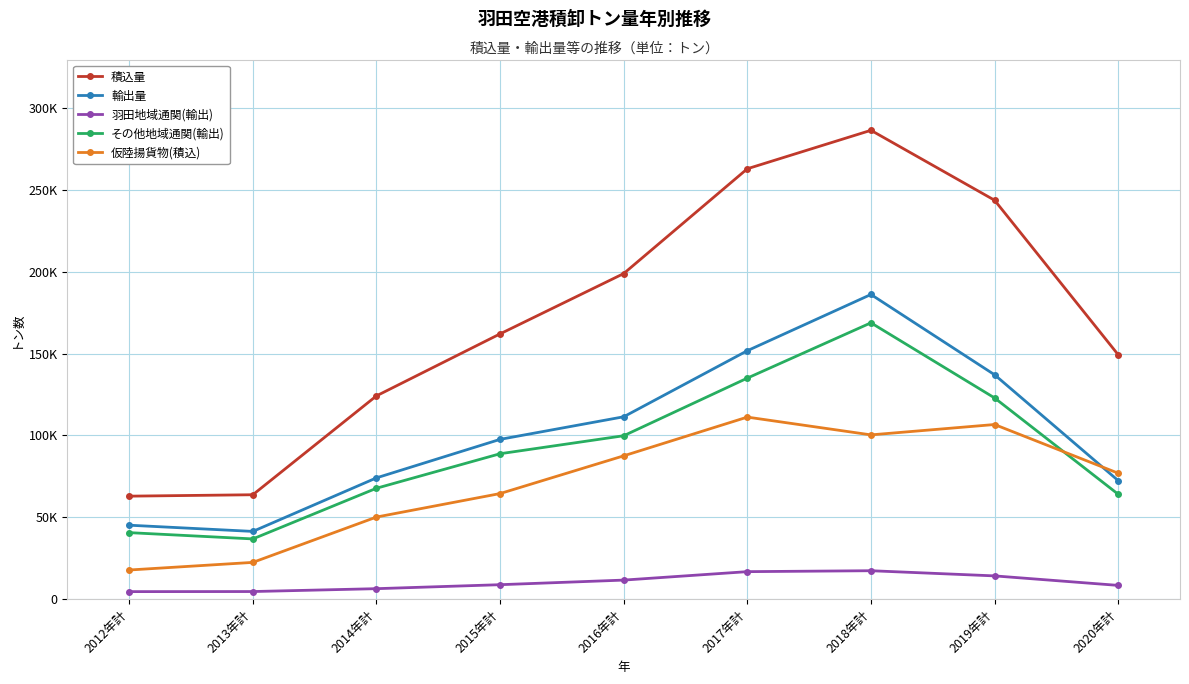

Is this an area chart (filled region under the line)?

No